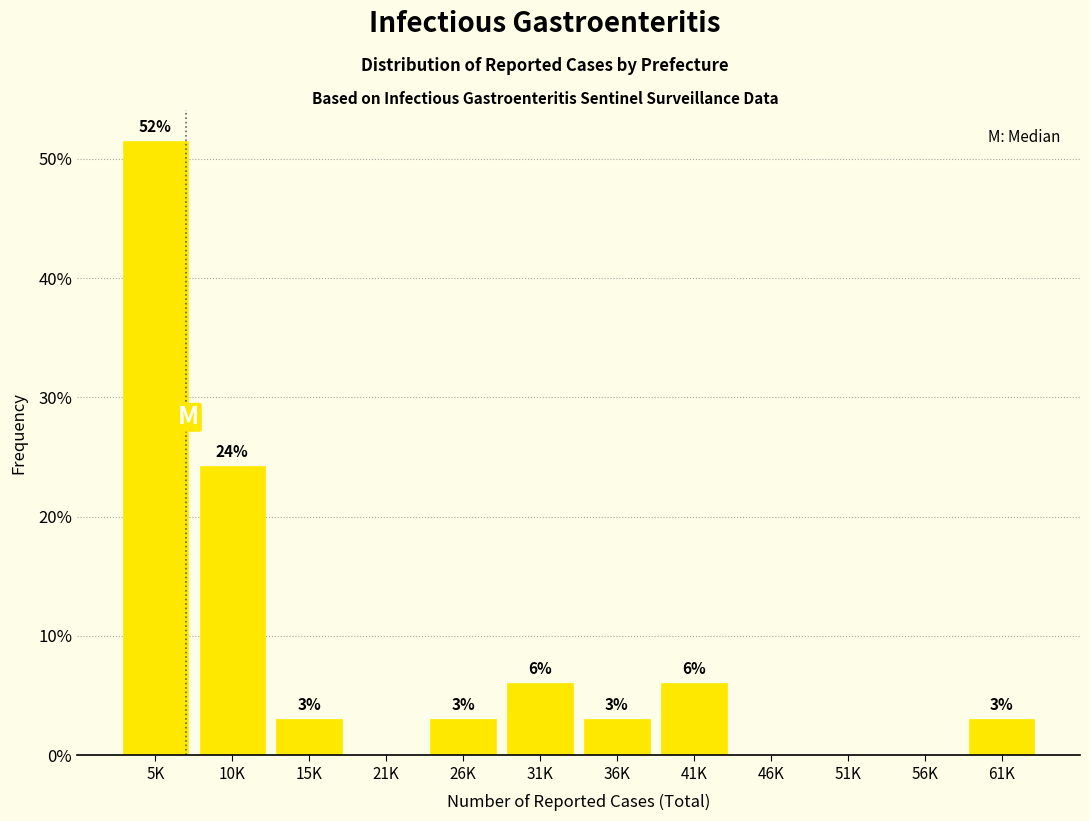

What is the ratio of the value at 10K to the value at 26K?

8.0